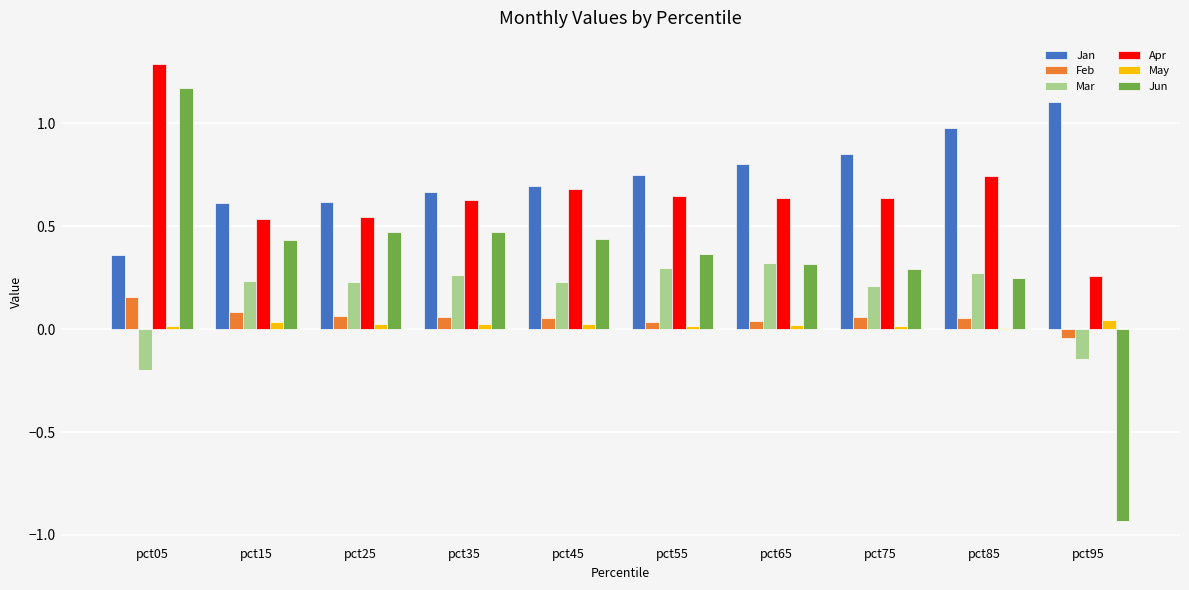

How many data points in Feb are above 0?

9